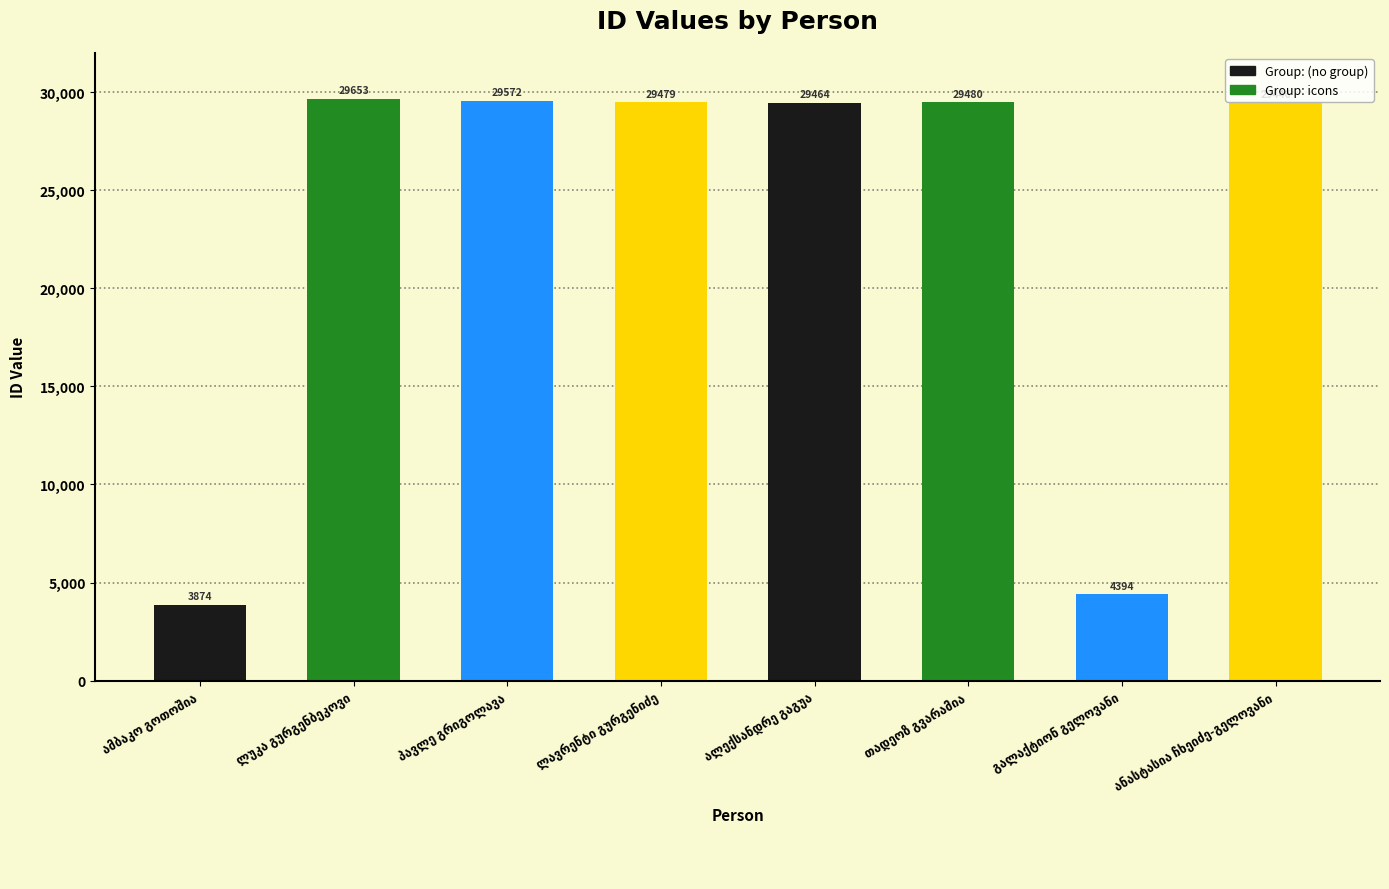

How many data points are less than 29479?

4